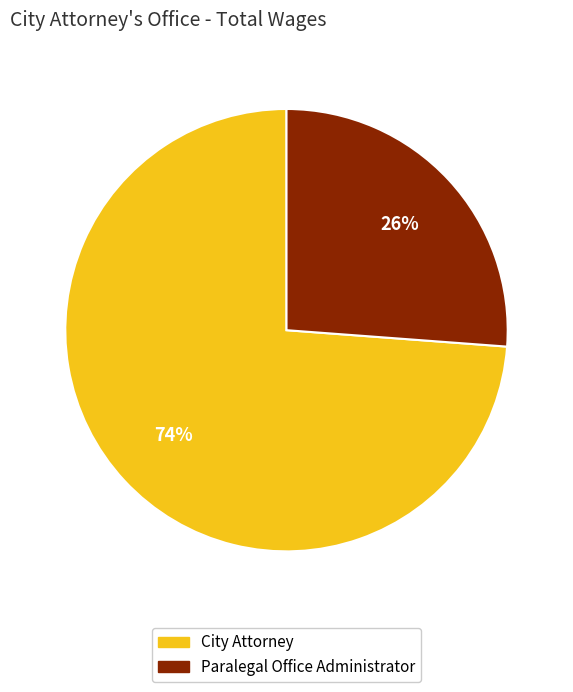

Count the number of slices in the pie.

2